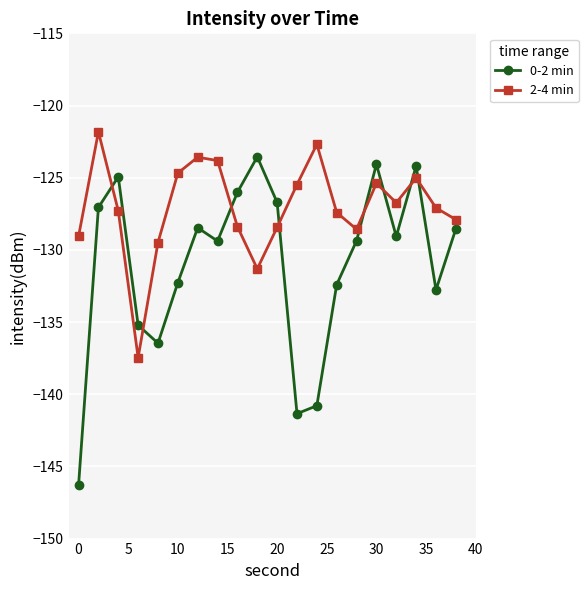

What is the value of the 0-2 min point at the 5th from the left?

-136.5